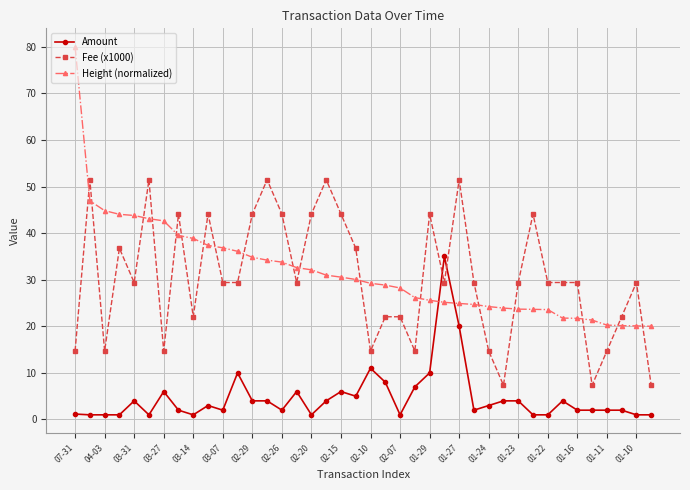

What is the highest value of the Amount series?

35.0